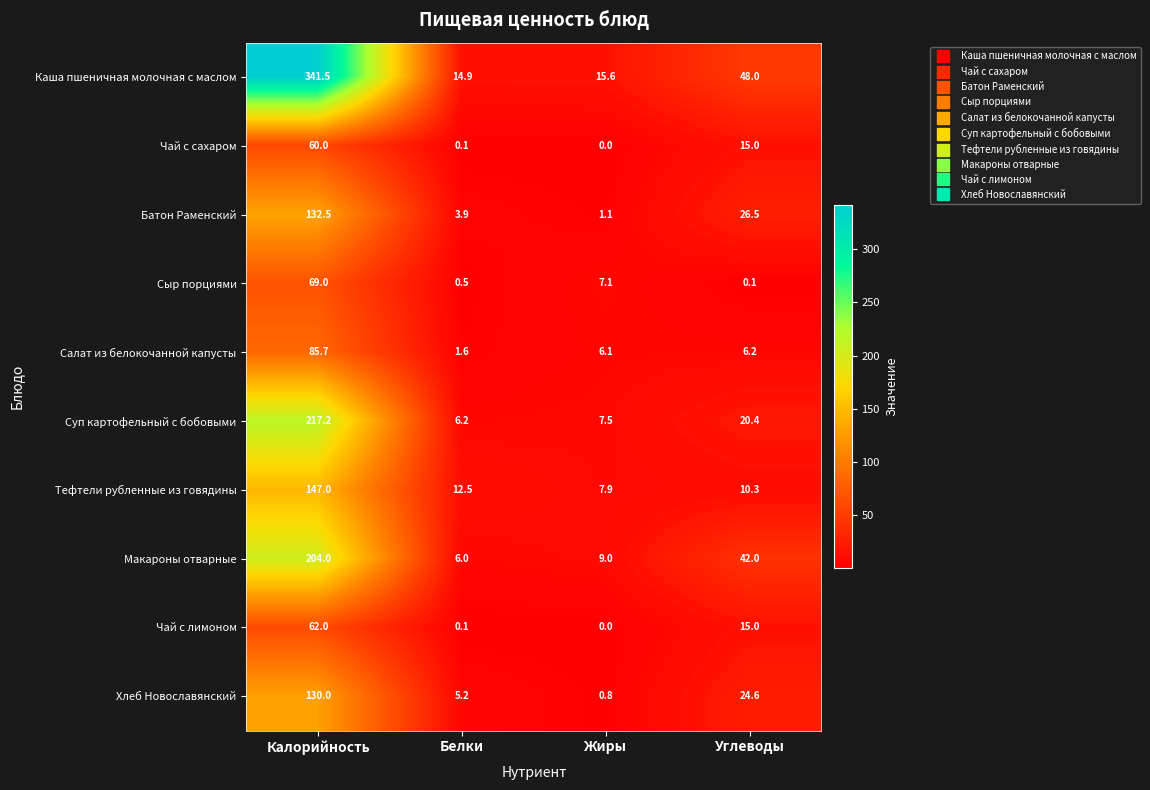

At which category is the sum across all series the highest?

Калорийность